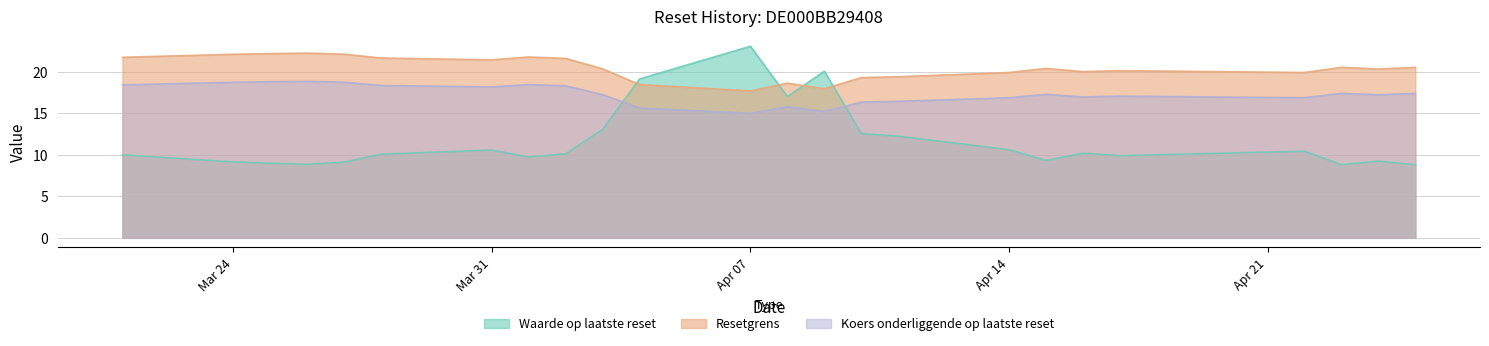

Does the chart have visible grid lines?

Yes